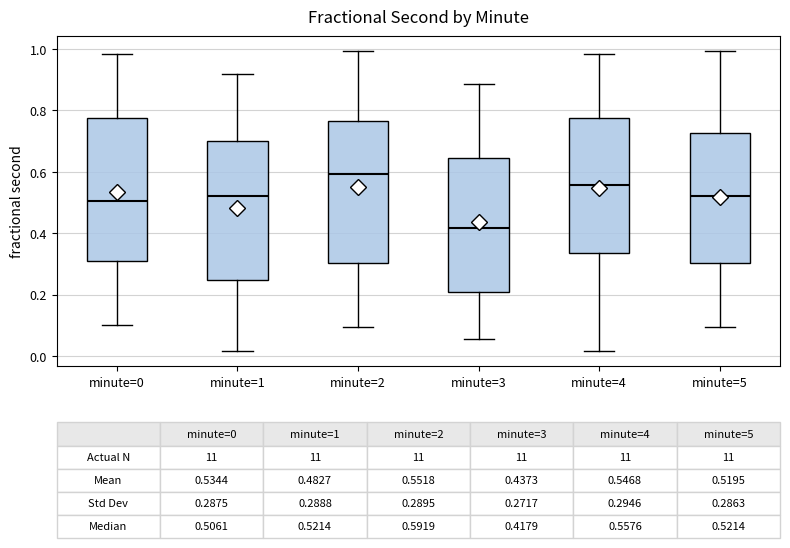

Which box has the highest median line?

minute=2